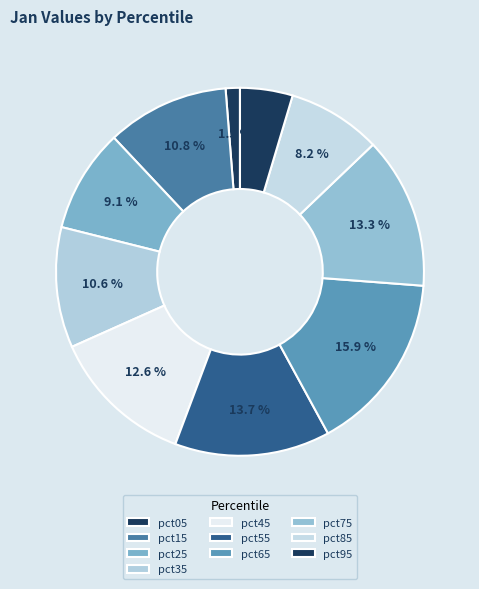

Rank the categories by value from highest to lowest.

pct65, pct55, pct75, pct45, pct15, pct35, pct25, pct85, pct95, pct05